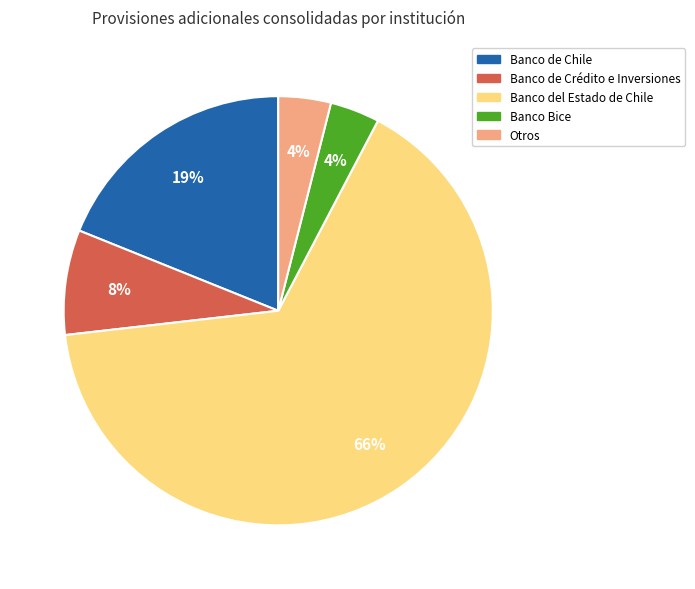

Which has a higher value, Banco Bice or Banco de Crédito e Inversiones?

Banco de Crédito e Inversiones